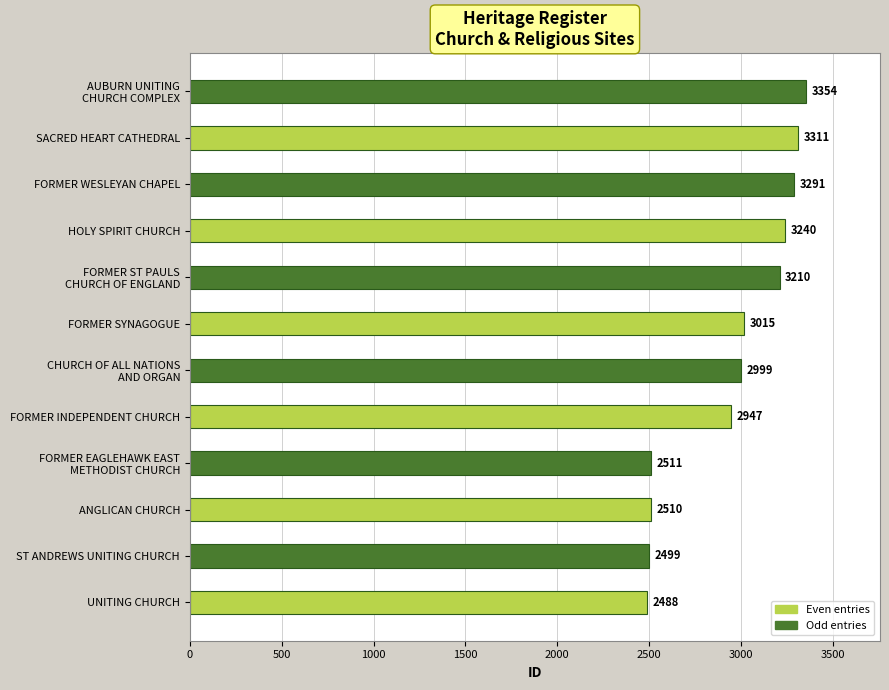

The chart shows a value of 4625 at HOLY SPIRIT CHURCH. True or false?

False